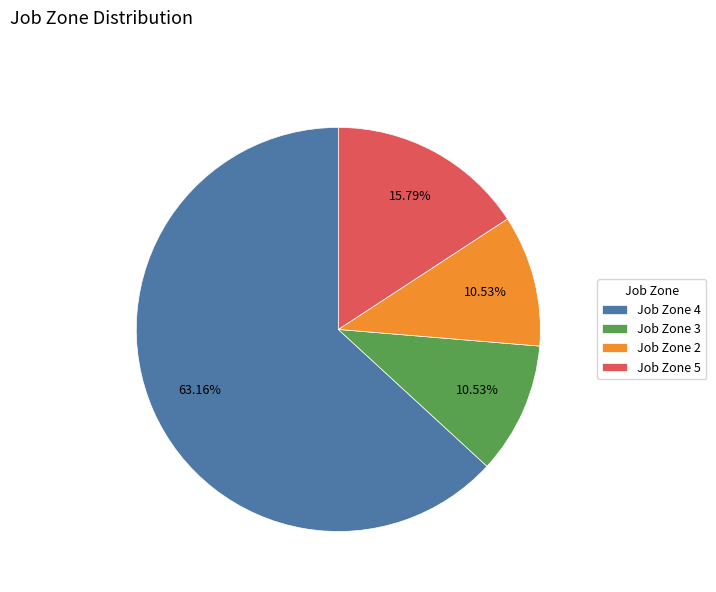

Approximately how many times larger is the value at Job Zone 3 compared to Job Zone 4?

0.2